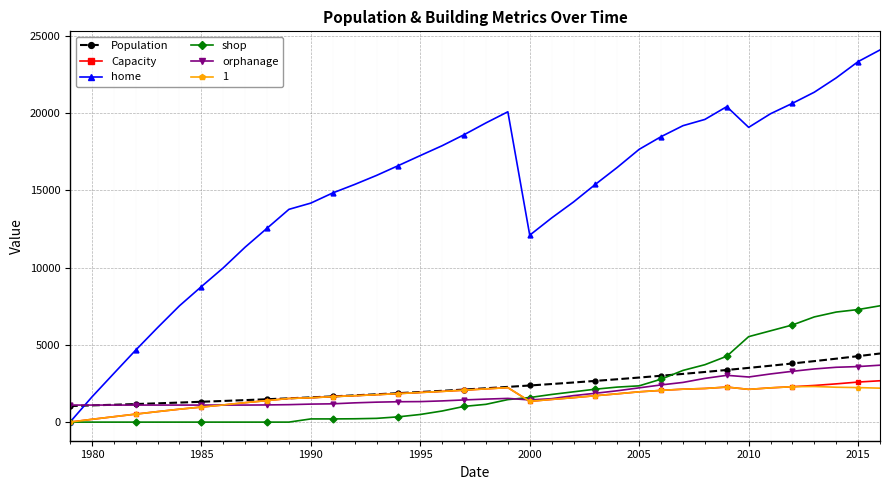

True or false: Capacity has more than 1 points higher than both neighbors.

True